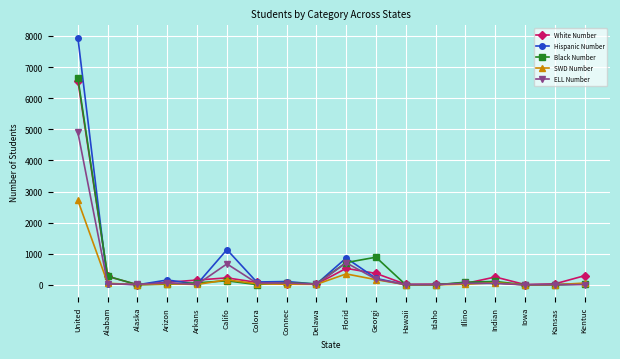

What is the maximum value for White Number?

6563